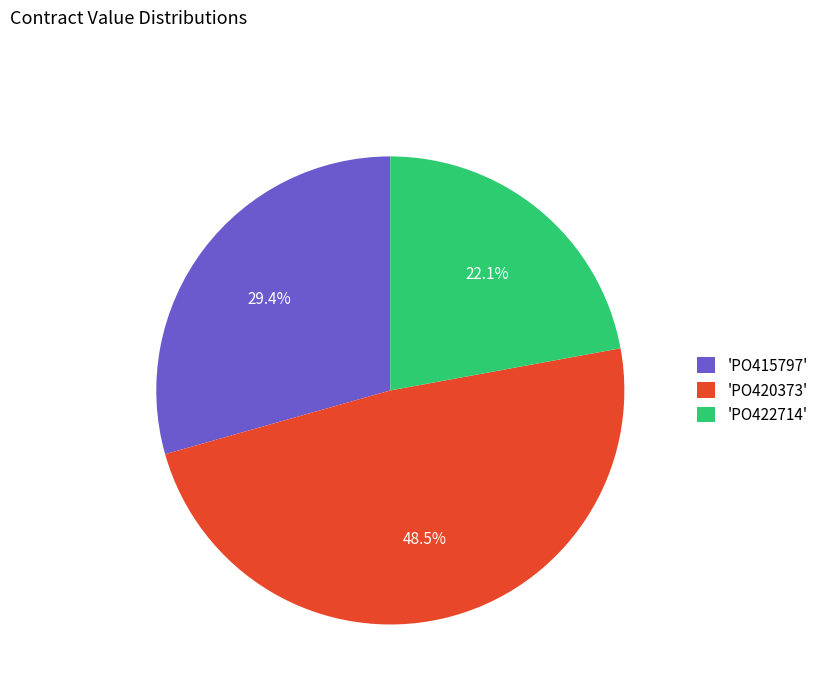

How many slices are in this pie chart?

3